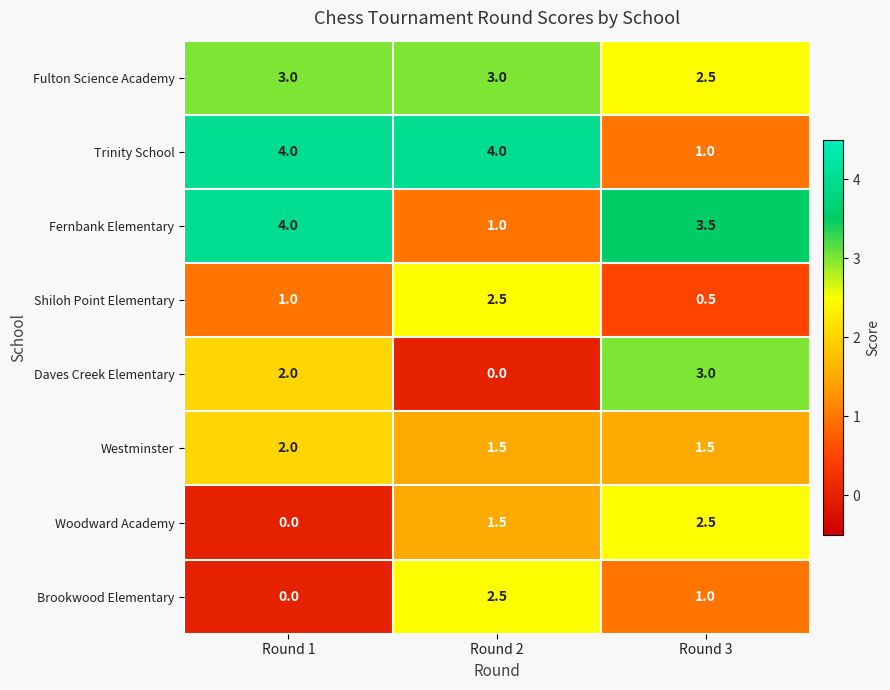

At which label is Brookwood Elementary closest to 1?

Round 3